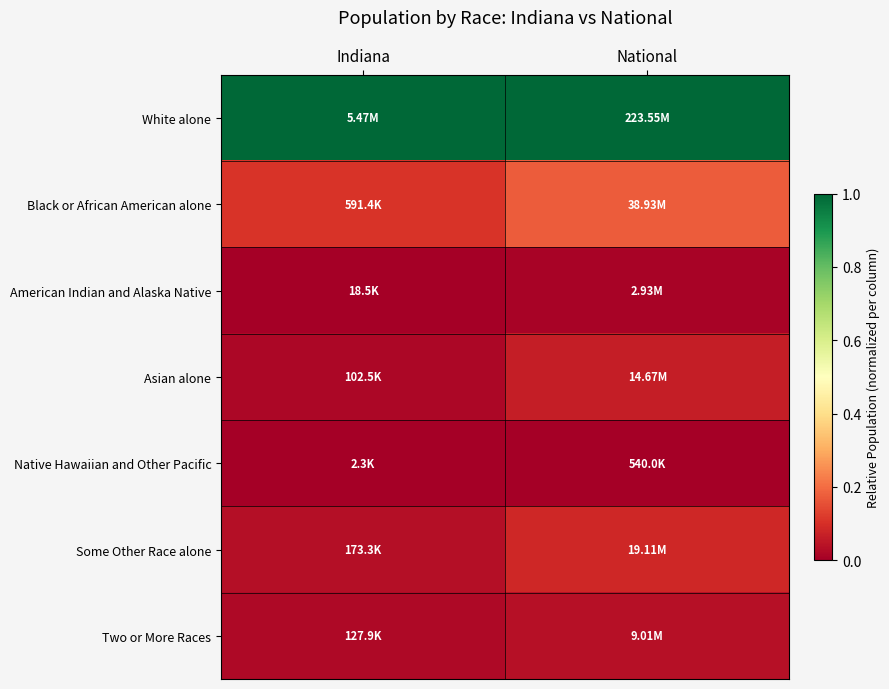

At which category is the sum across all series the highest?

National